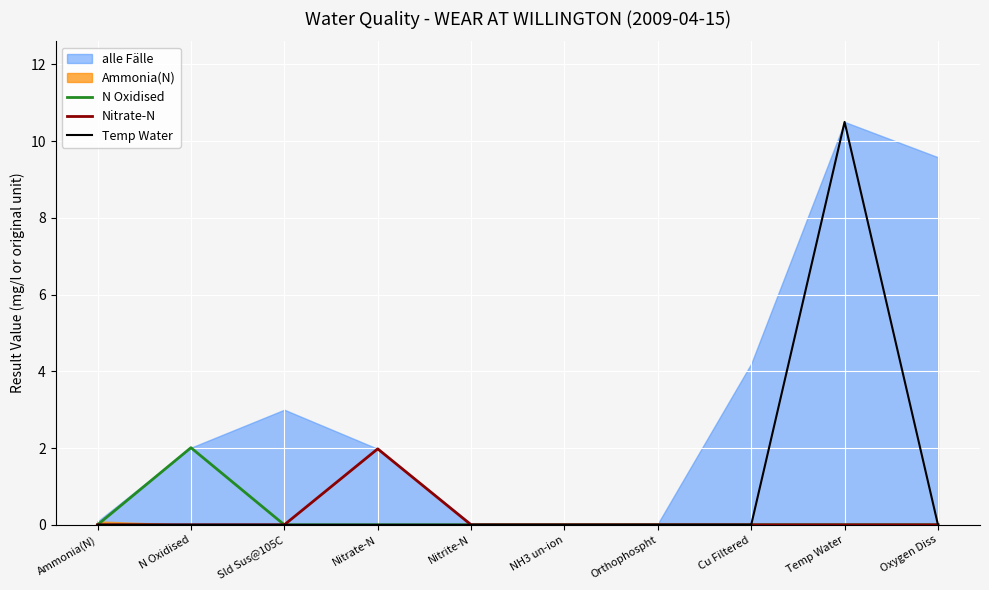

True or false: Temp Water and N Oxidised intersect in this chart.

False